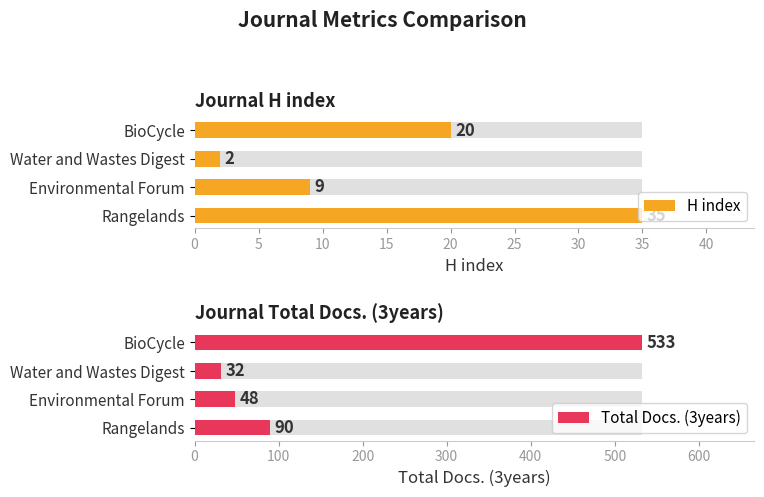

At how many categories does at least one series exceed 495?

1